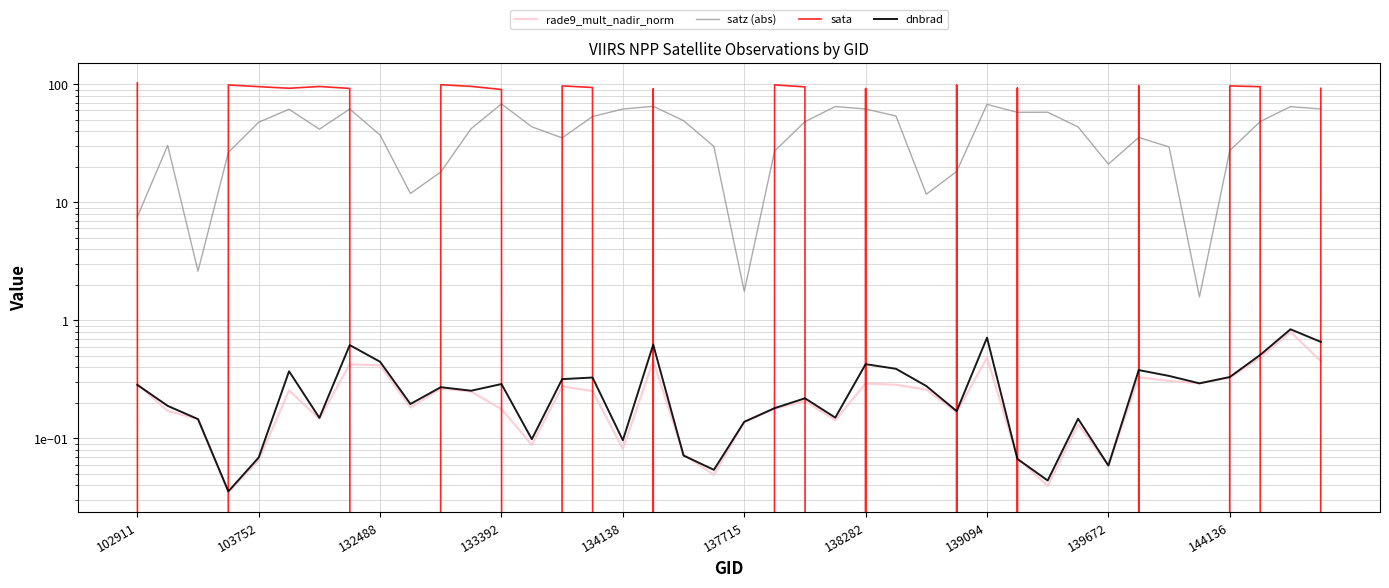

True or false: satz (abs) and dnbrad intersect in this chart.

False